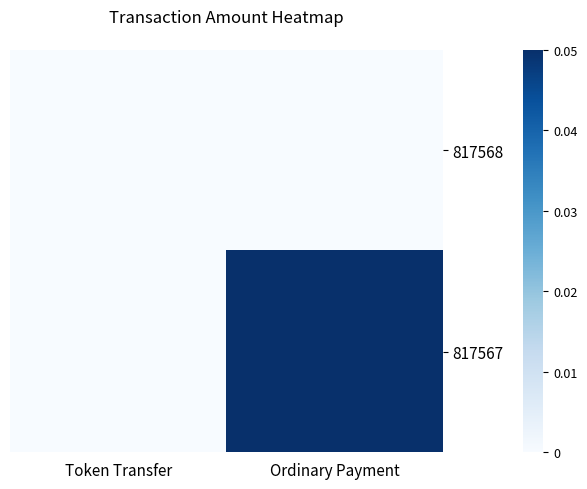

At which category does the chart reach its peak across all series?

Ordinary Payment